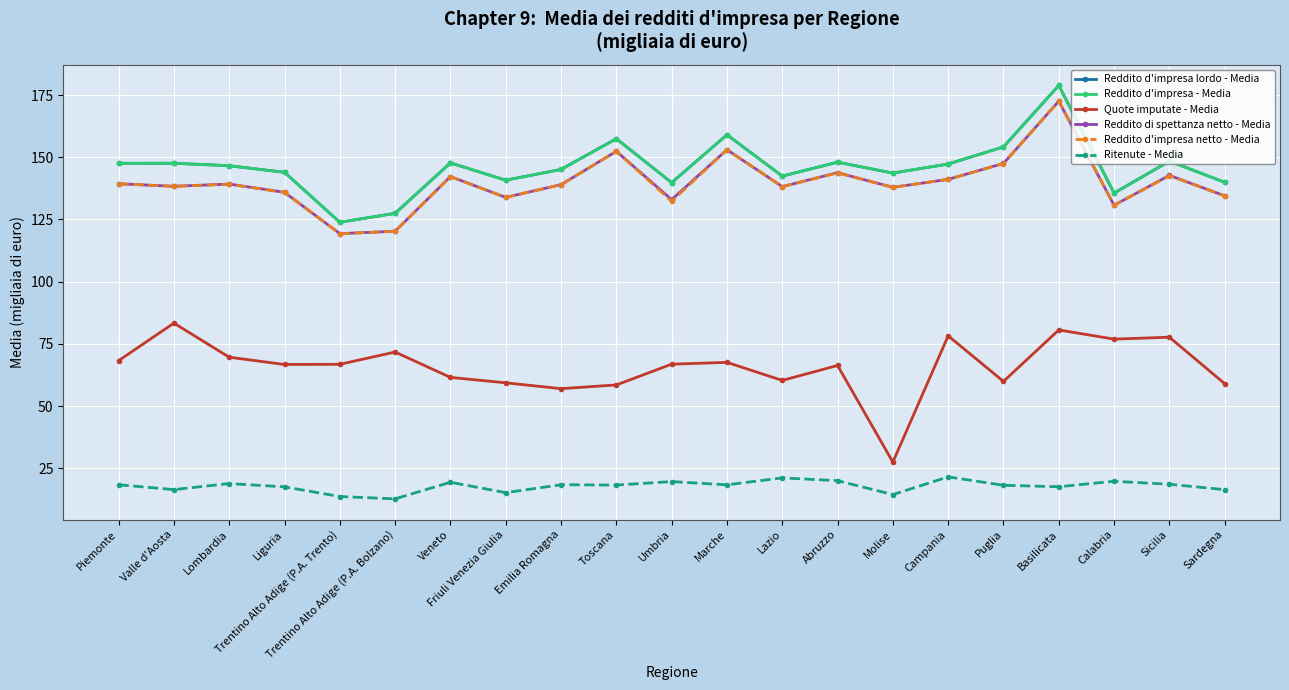

What is the smallest value displayed?

12.7